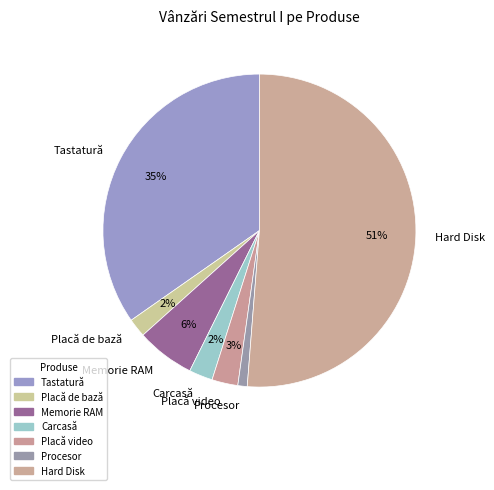

To the nearest percent, what is the difference between the Tastatură and Memorie RAM slice percentages?

29%